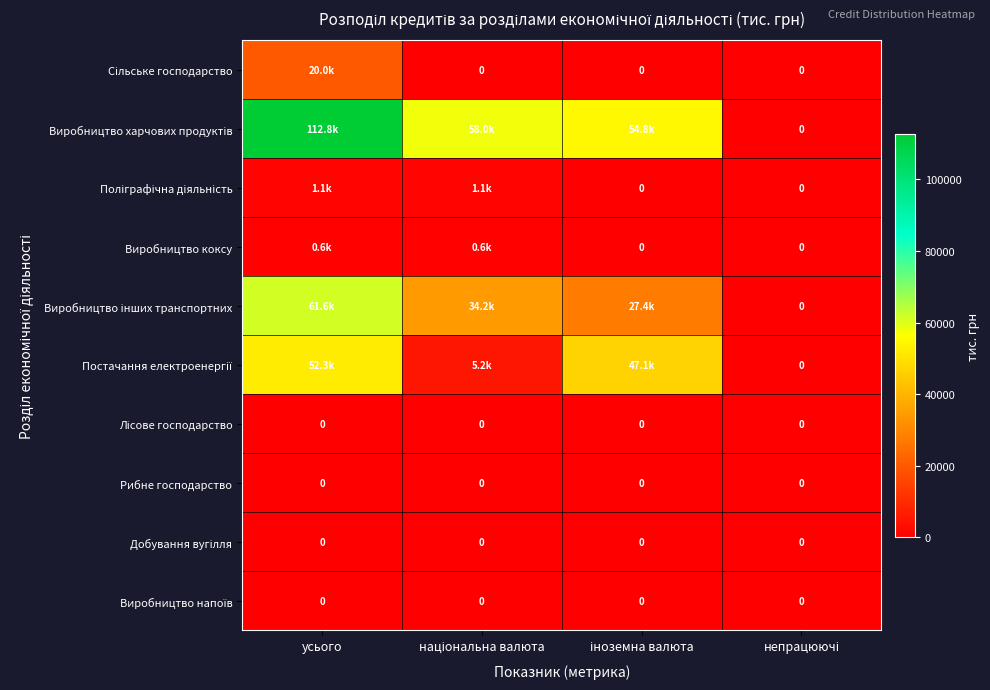

Between іноземна валюта and непрацюючі, which is larger?

іноземна валюта